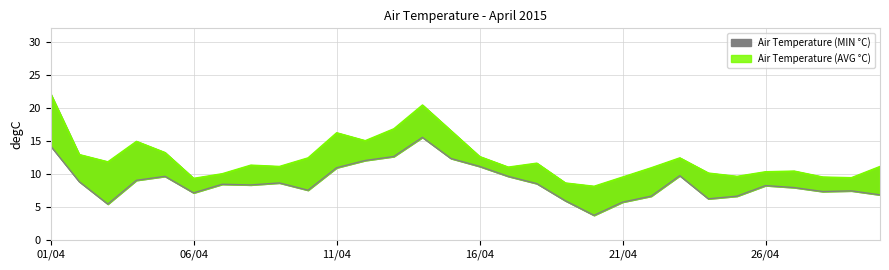

The Air Temperature (AVG °C) series shows 16.5 at 29/04. True or false?

False